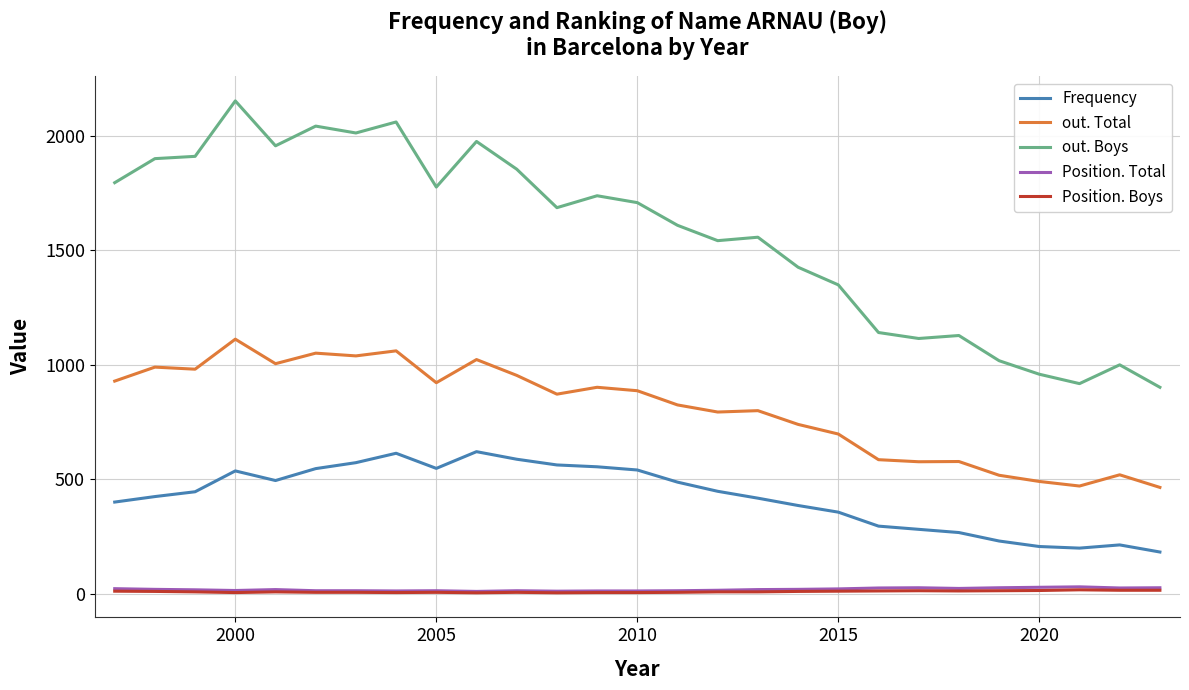

True or false: out. Boys and Position. Total cross at least once.

False